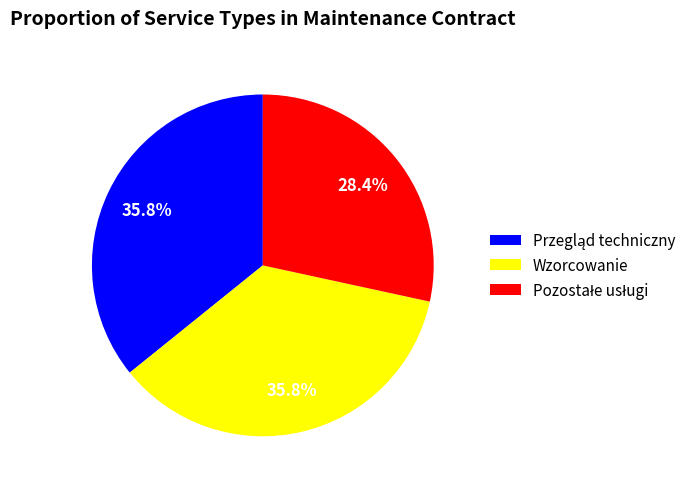

Count the number of slices in the pie.

3